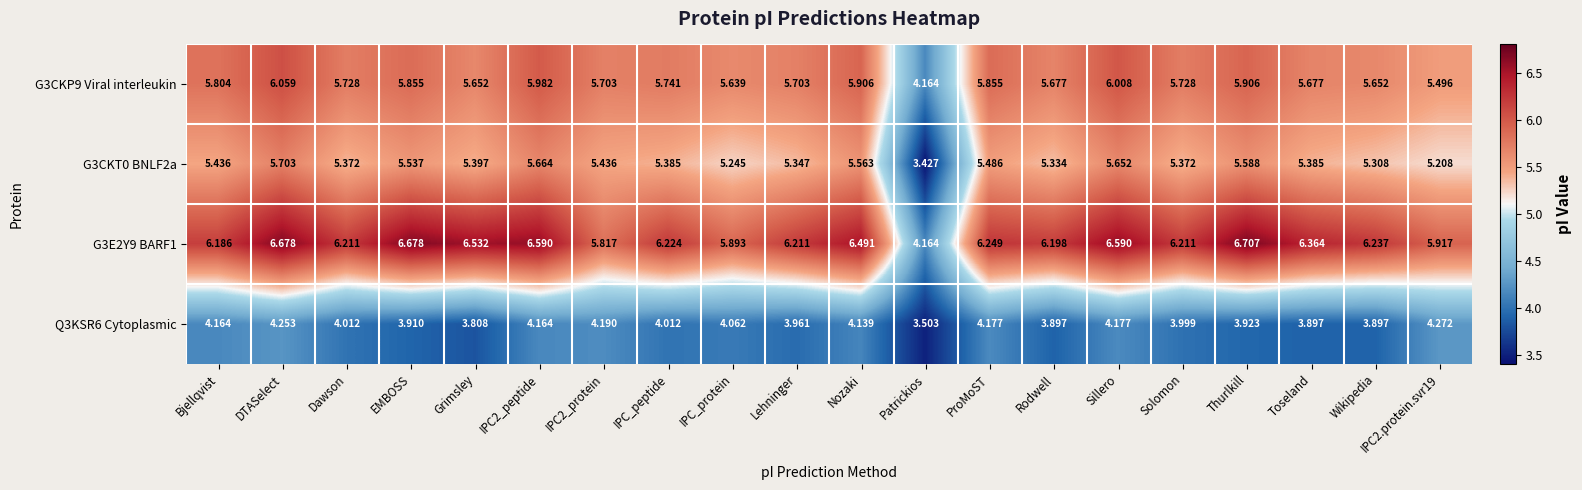

How many data points in Q3KSR6 Cytoplasmic are above 4?

11